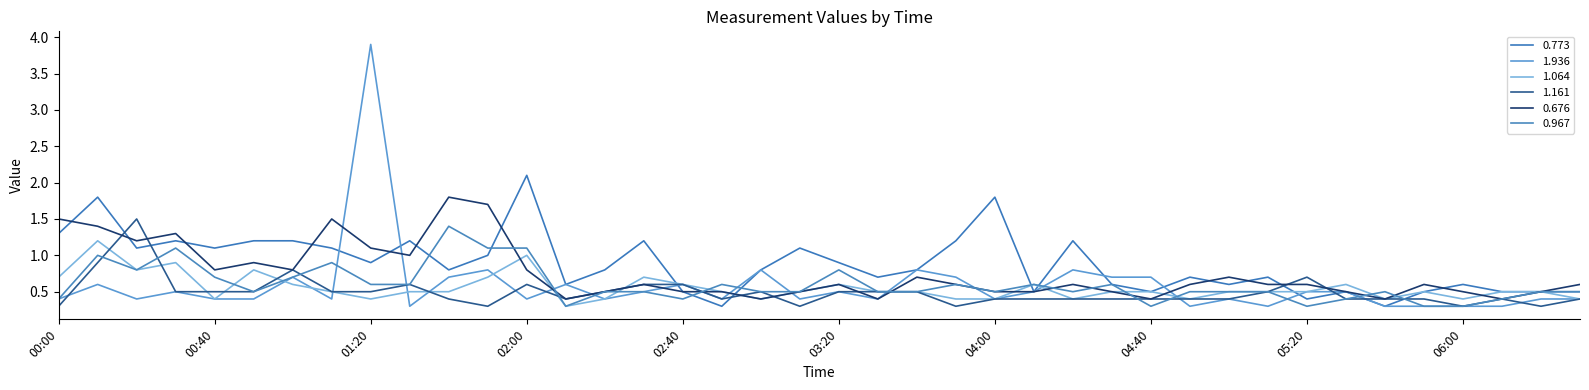

At which category is the sum across all series the highest?

01:20